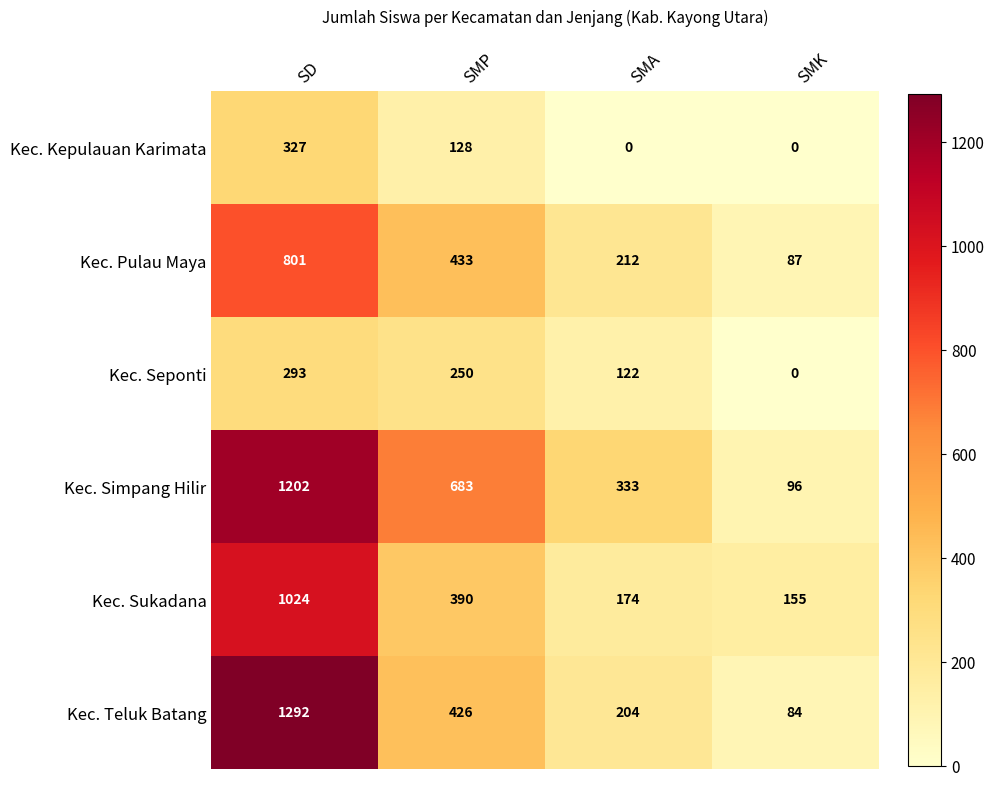

What is the average value of the Kec. Kepulauan Karimata series?

114